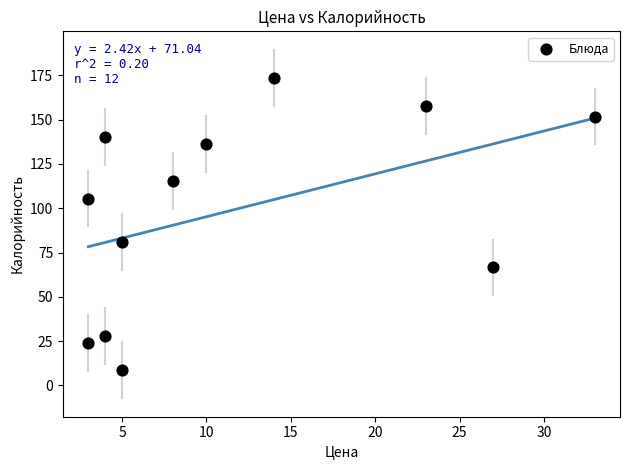

What Y value in the scatter plot is closest to 91?

81.0